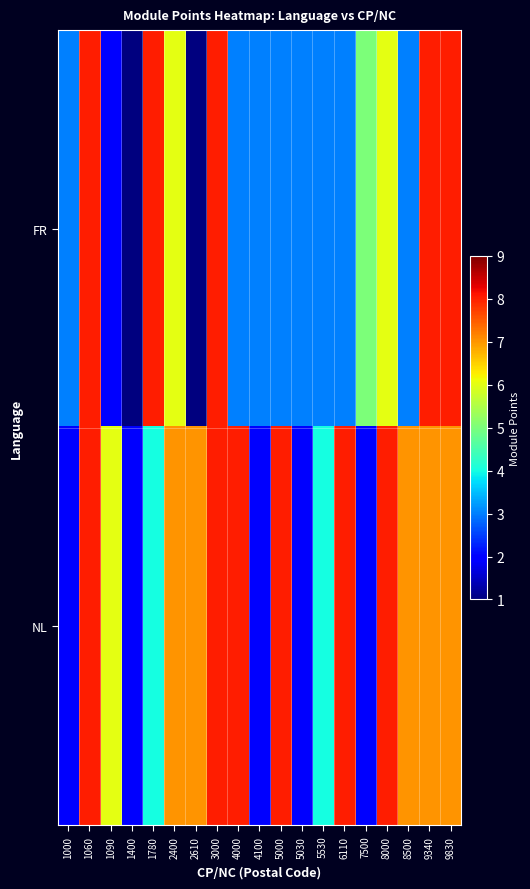

How many series are shown in this chart?

2